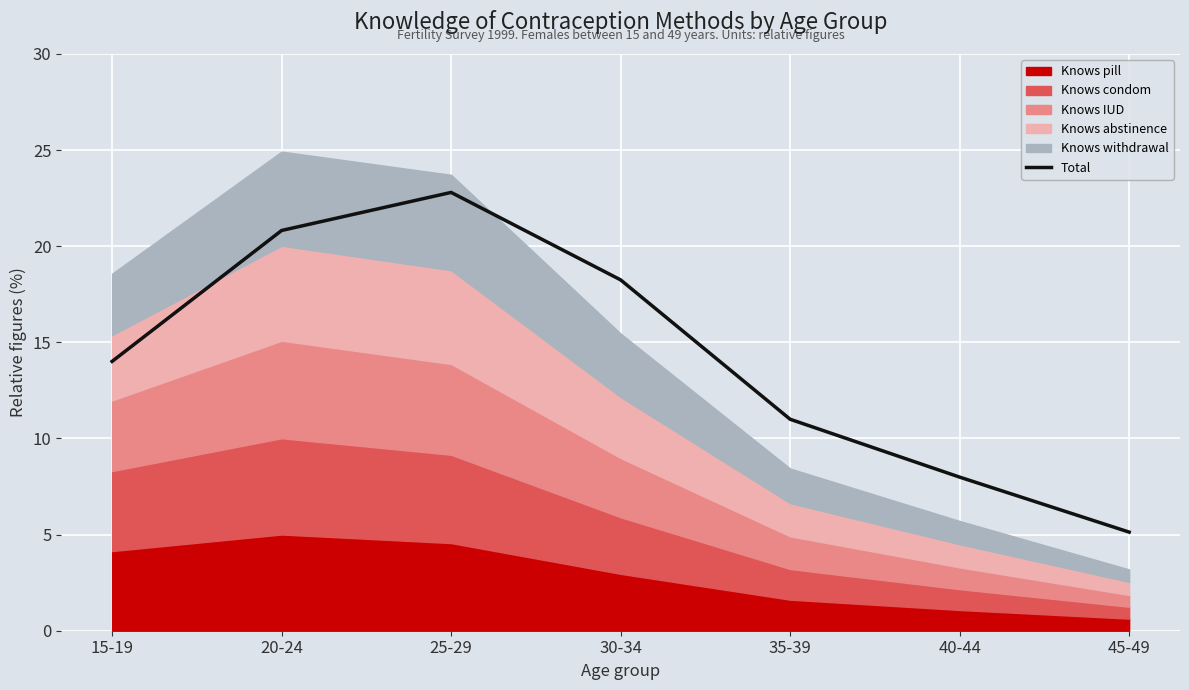

What is the change in value from 25-29 to 45-49?

-17.7